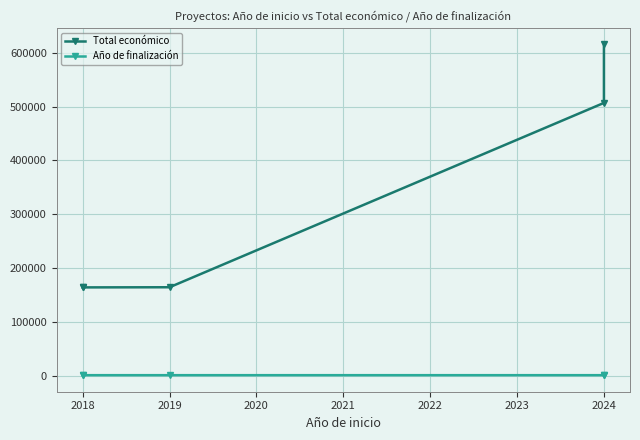

Is the value of Total económico at 2019 greater than the value of Año de finalización at 2018?

Yes